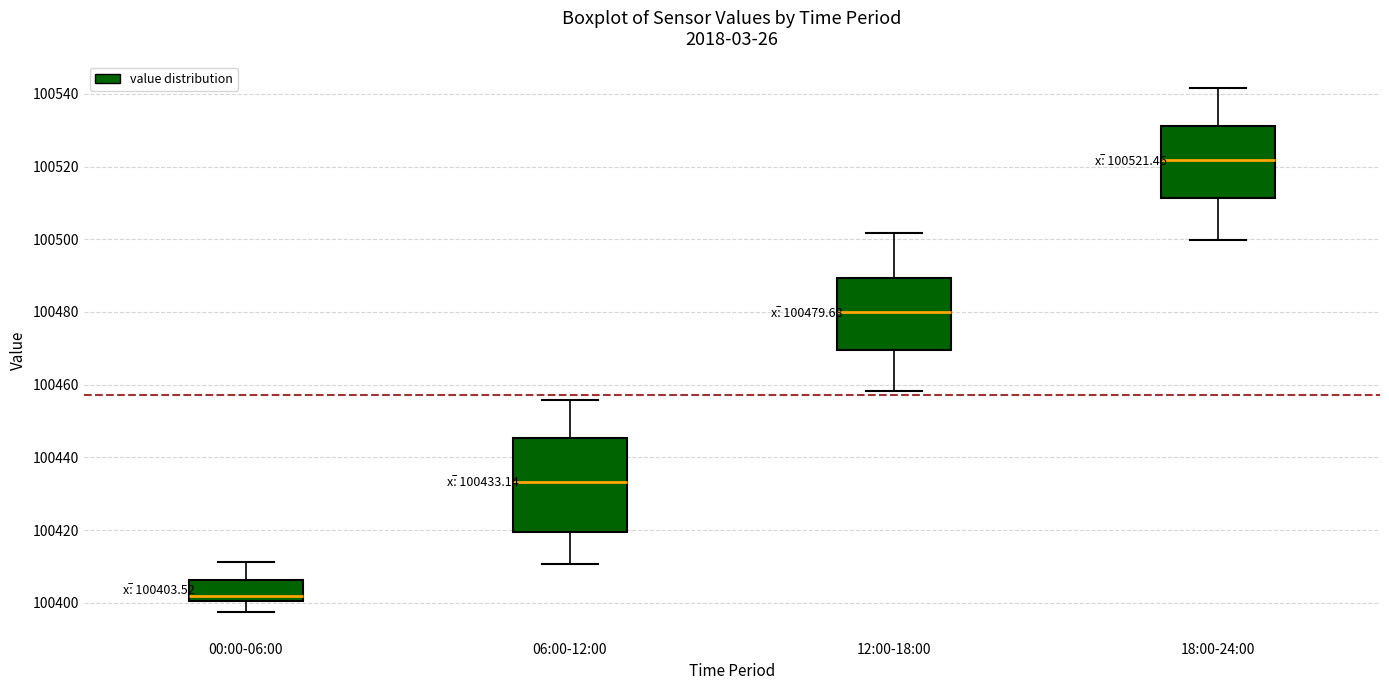

Which box has the highest median line?

18:00-24:00